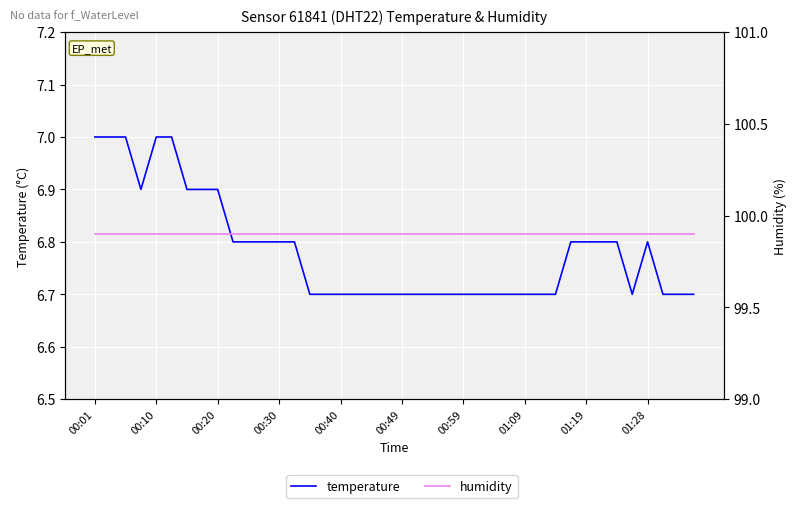

At which label does humidity reach its peak?

00:01